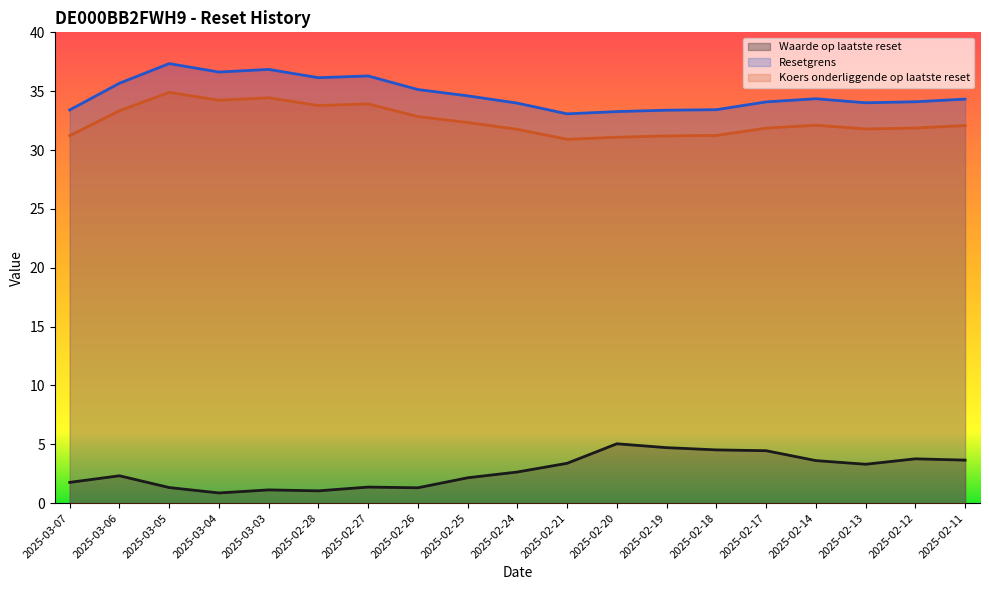

Reading right to left, extract all data points from this chart.

Waarde op laatste reset: 3.6	3.8	3.3	3.6	4.5	4.5	4.7	5.0	3.4	2.6	2.1	1.3	1.4	1.0	1.1	0.9	1.3	2.3	1.8
Resetgrens: 34.3	34.1	34.0	34.4	34.1	33.4	33.4	33.3	33.1	34.0	34.6	35.1	36.3	36.1	36.9	36.6	37.3	35.7	33.4
Koers onderliggende op laatste reset: 32.1	31.9	31.8	32.1	31.9	31.2	31.2	31.1	30.9	31.8	32.3	32.8	33.9	33.8	34.4	34.2	34.9	33.3	31.2